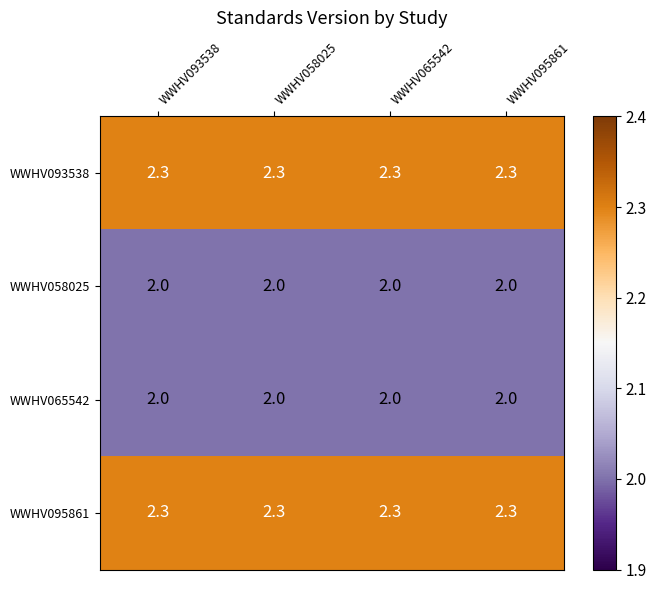

Is it true that WWHV065542 equals 3.2 at WWHV093538?

False